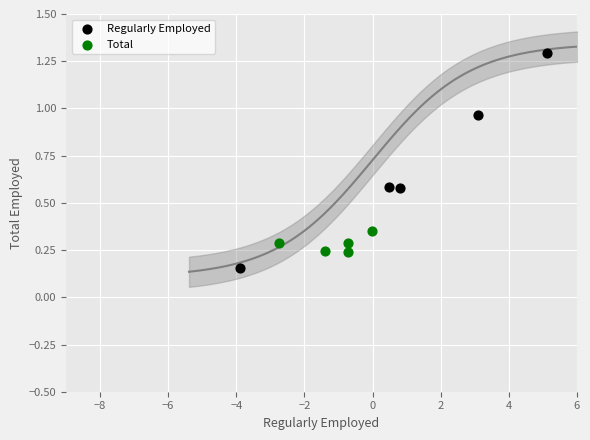

Which series reaches the minimum Y coordinate?

Regularly Employed